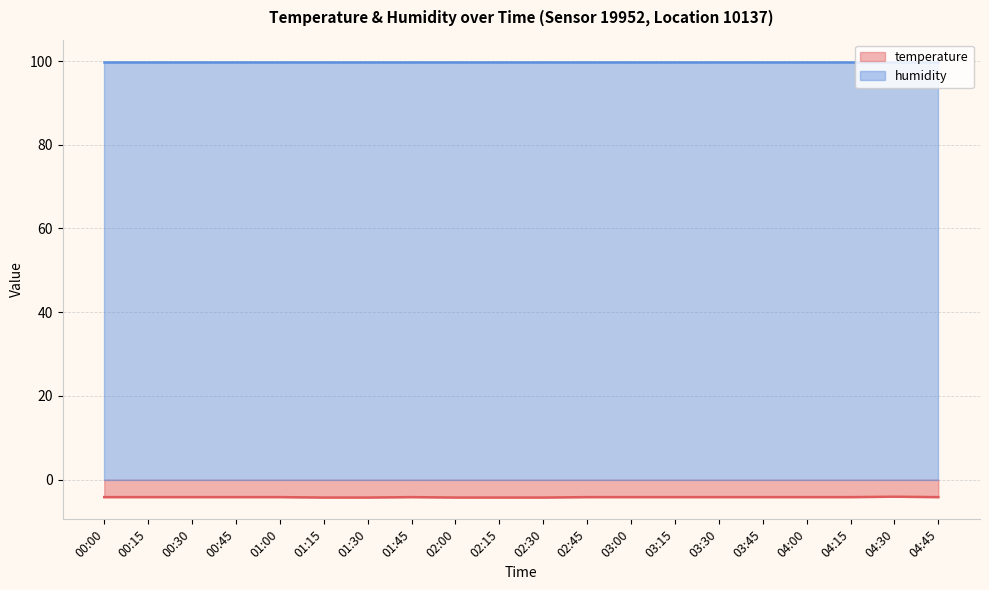

Is it true that the value at 04:45 is -4.2?

True